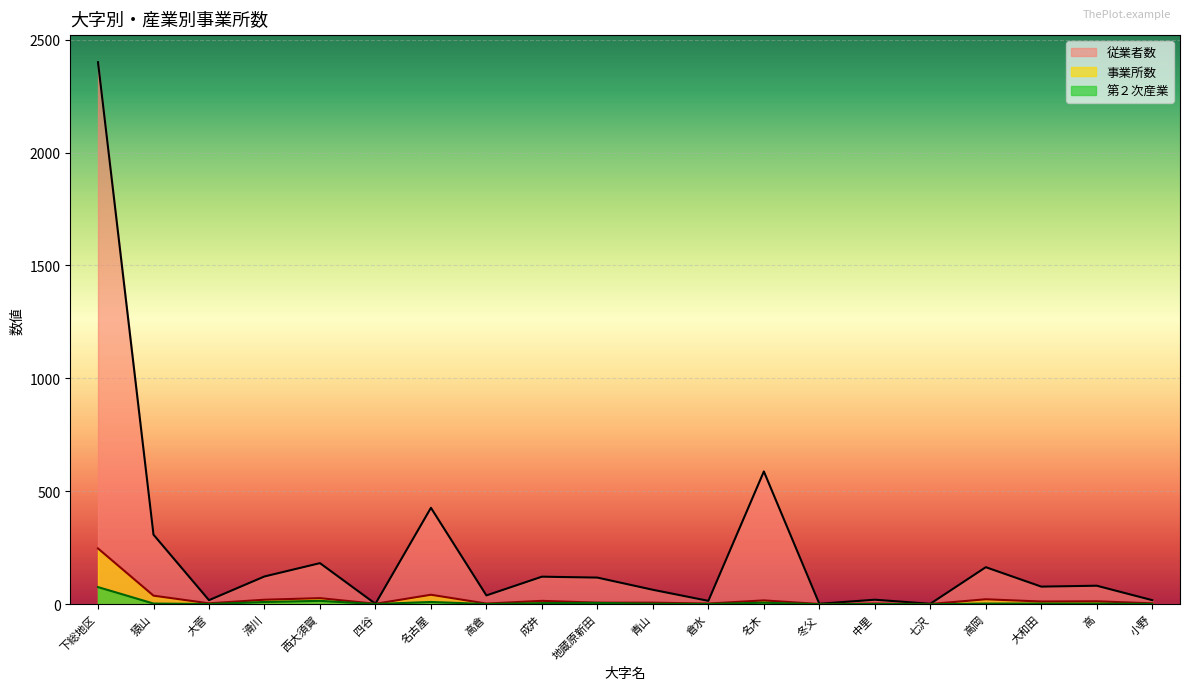

How many lines are shown in the chart?

3